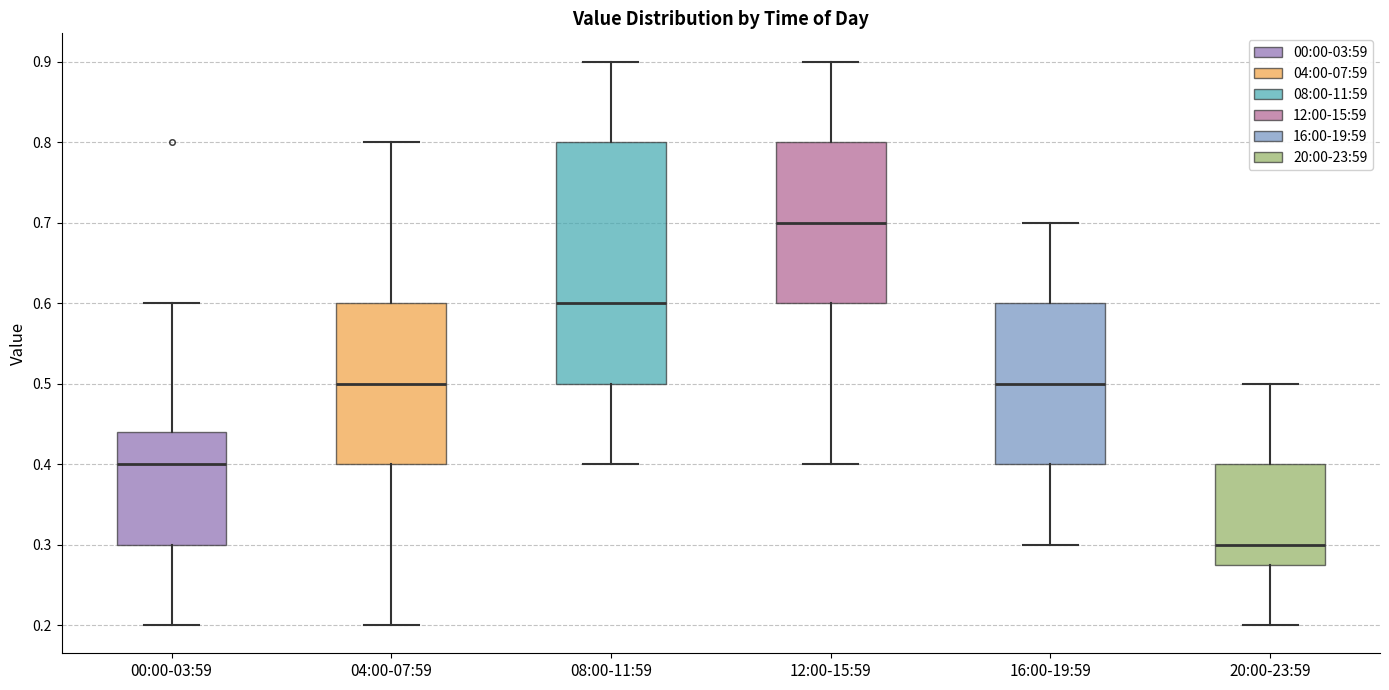

Where does the upper whisker of the box for 12:00-15:59 end on the y-axis? The values are not printed on the chart, so give them approximately, as read against the axis.

0.90